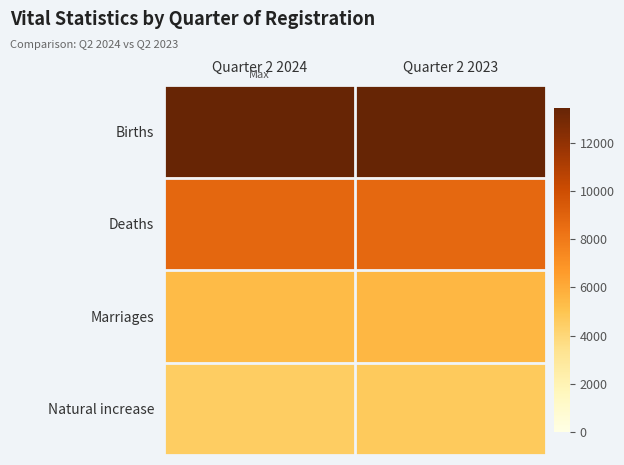

What is the total value across all series at Quarter 2 2023?

32454